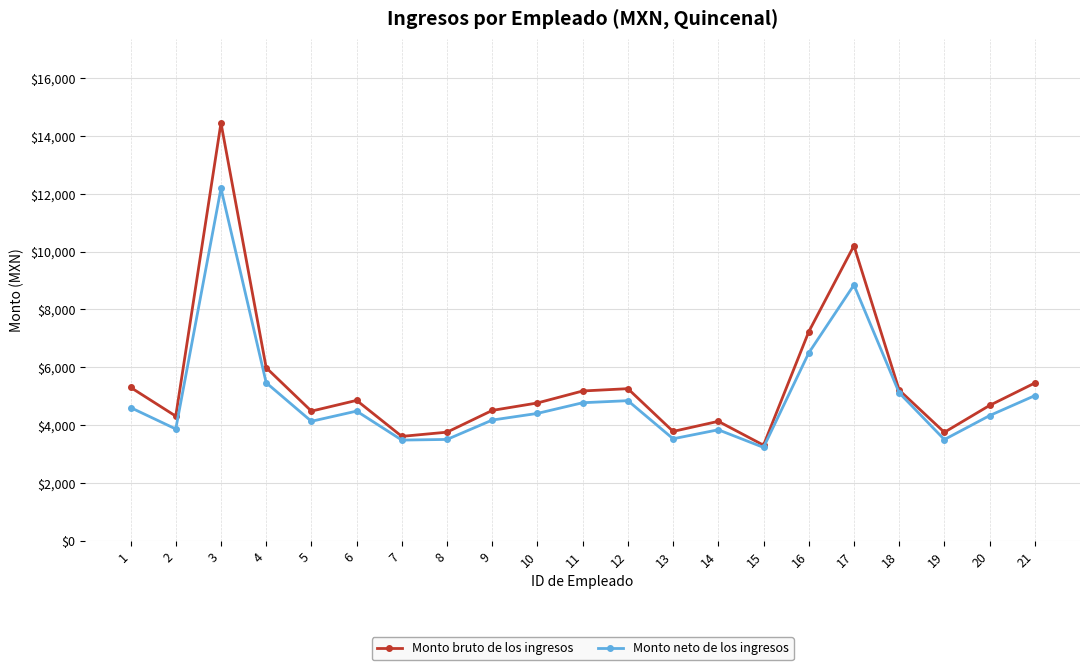

Read the Monto neto de los ingresos value at 5.

4125.6